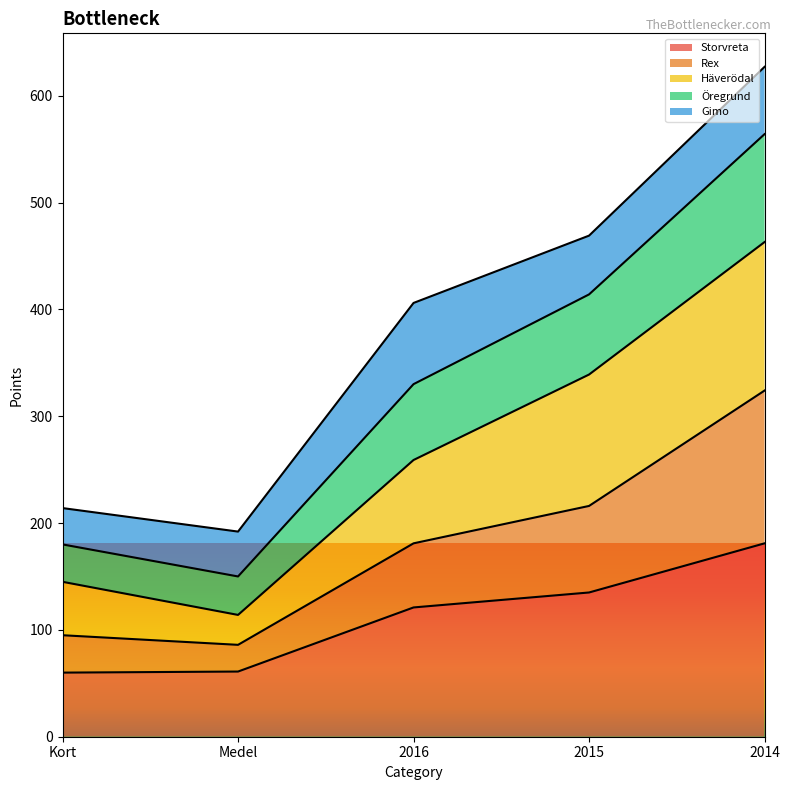

At which category is the sum across all series the highest?

2014